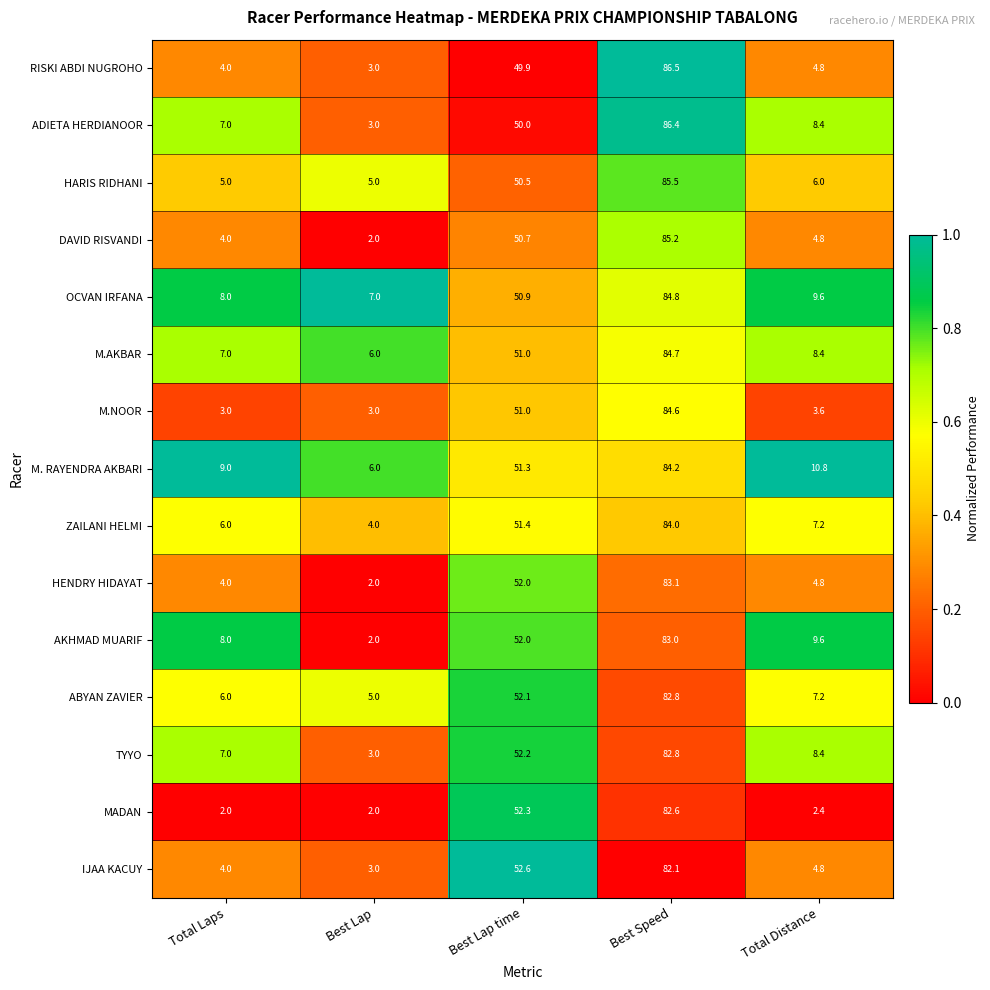

Which series changed the most between Total Laps and Best Speed?

RISKI ABDI NUGROHO